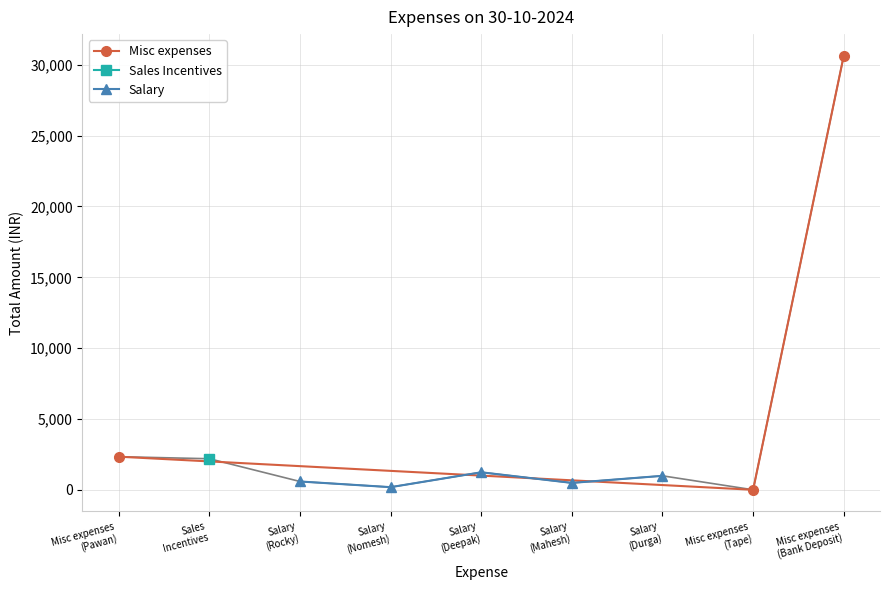

What is the greatest value displayed?

30630